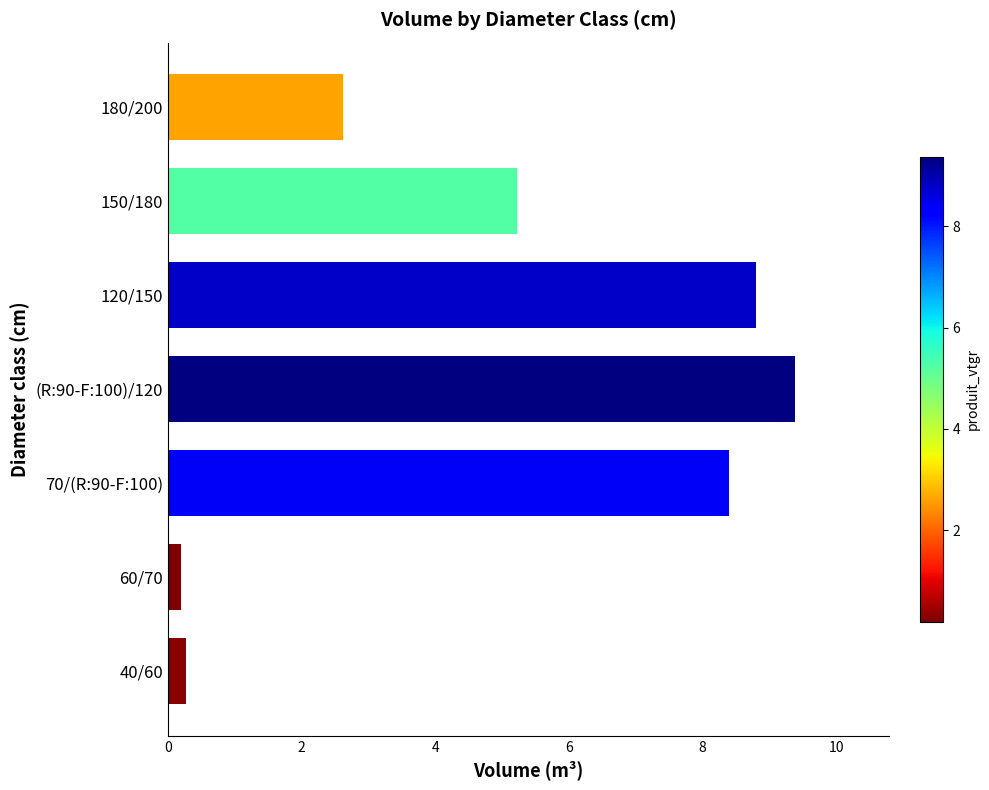

Read the value at 150/180.

5.2